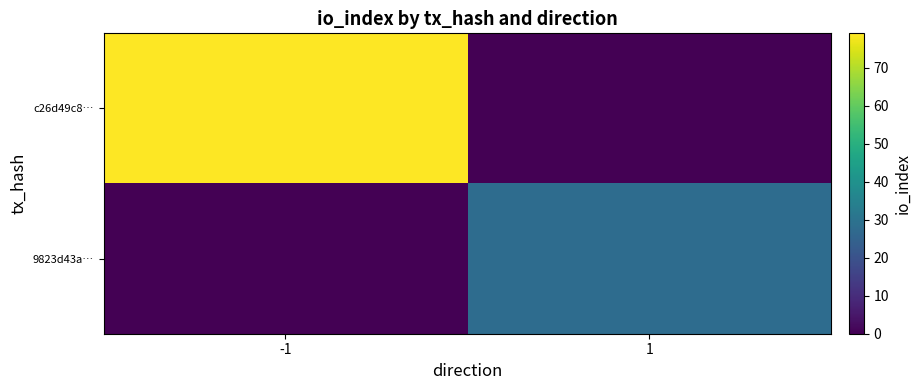

Which series changed the most between -1 and 1?

c26d49c8…